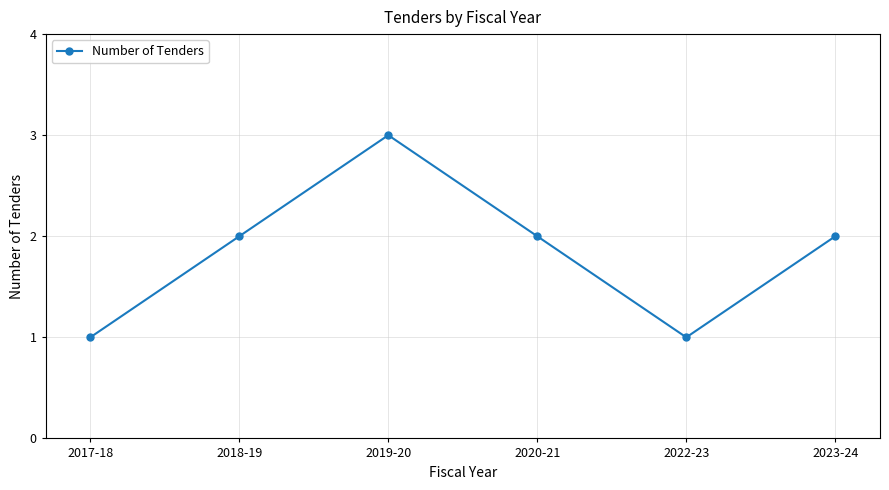

Where is the first local maximum?

2019-20